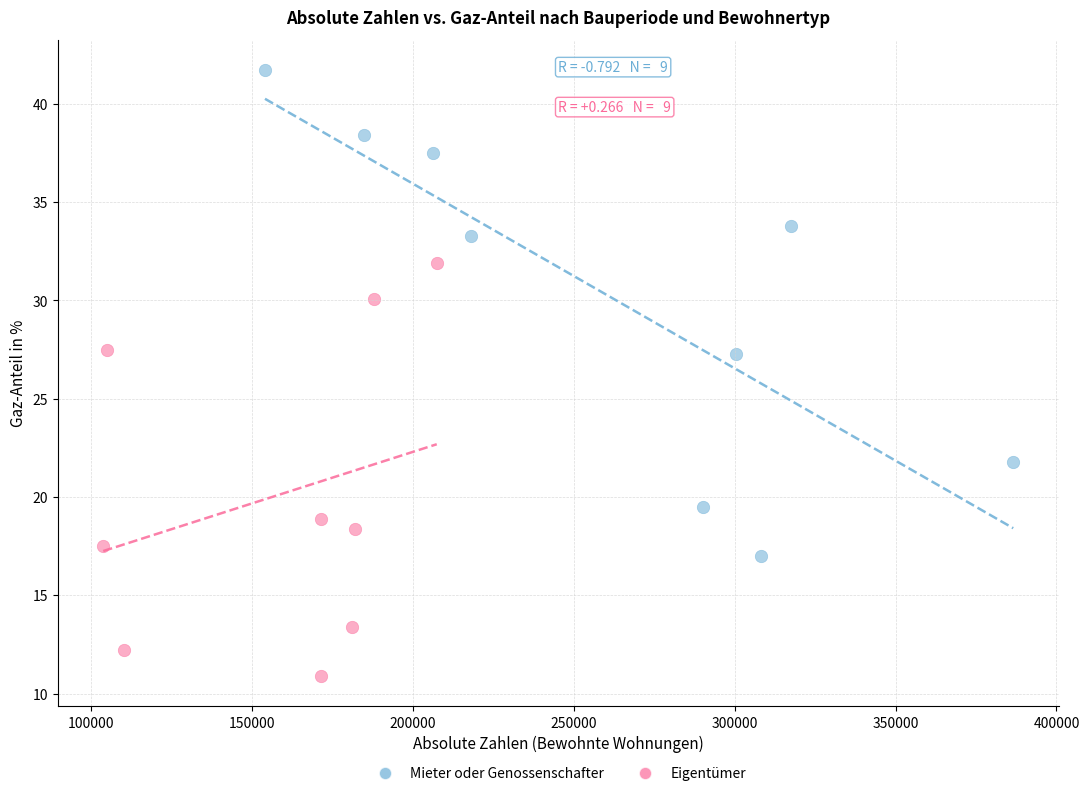

Which series contains the highest Y value?

Mieter oder Genossenschafter